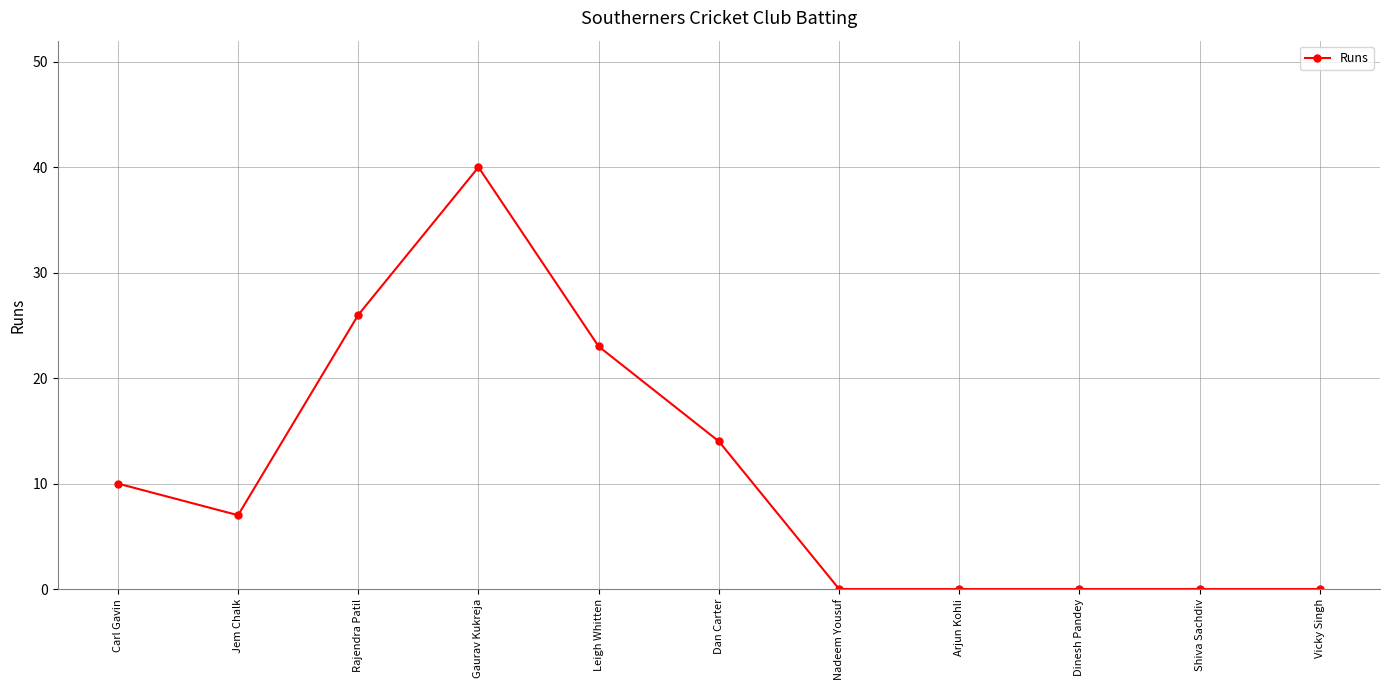

True or false: the data has more than 0 interior local peaks.

True